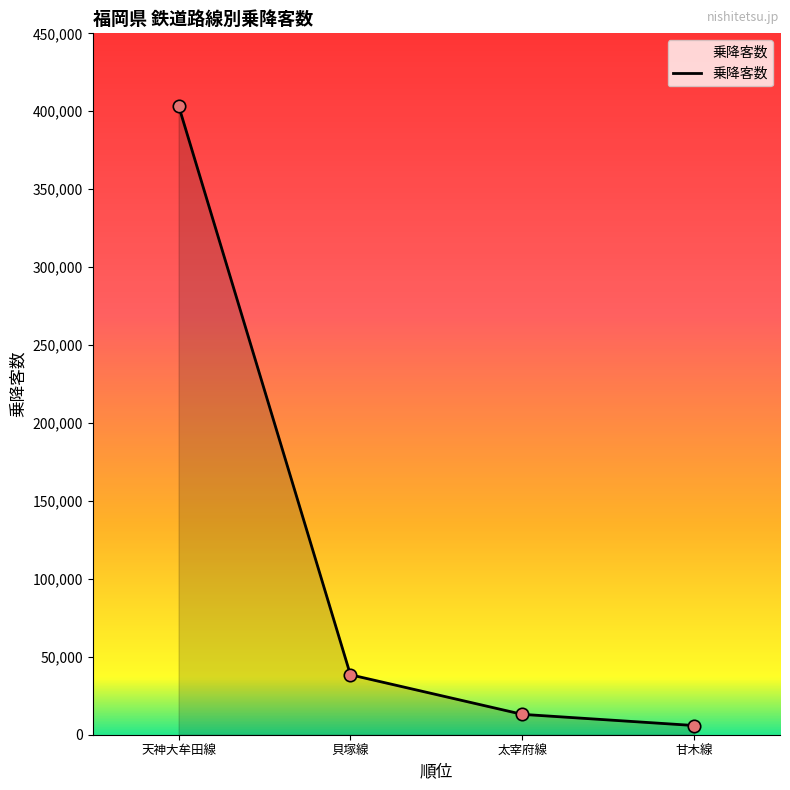

Which has a higher value, 天神大牟田線 or 甘木線?

天神大牟田線